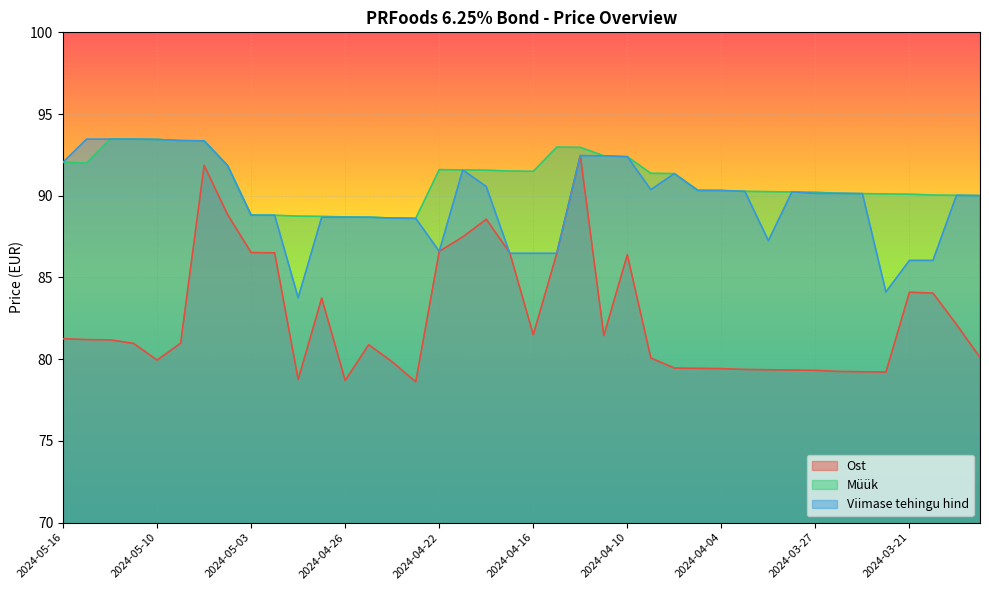

What is the spread (max minus min) of values at 2024-03-26?

10.9